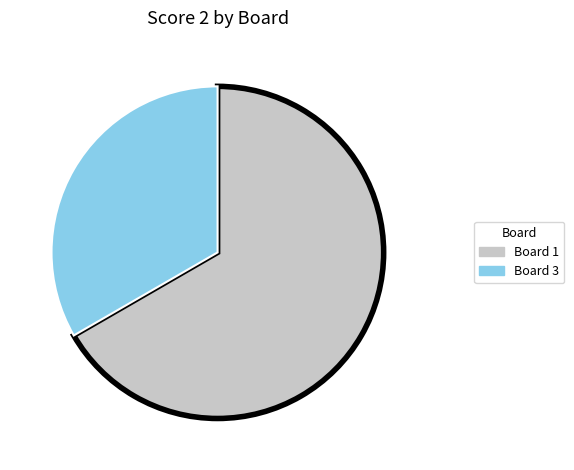

True or false: Board 3 accounts for 20% of the total.

False